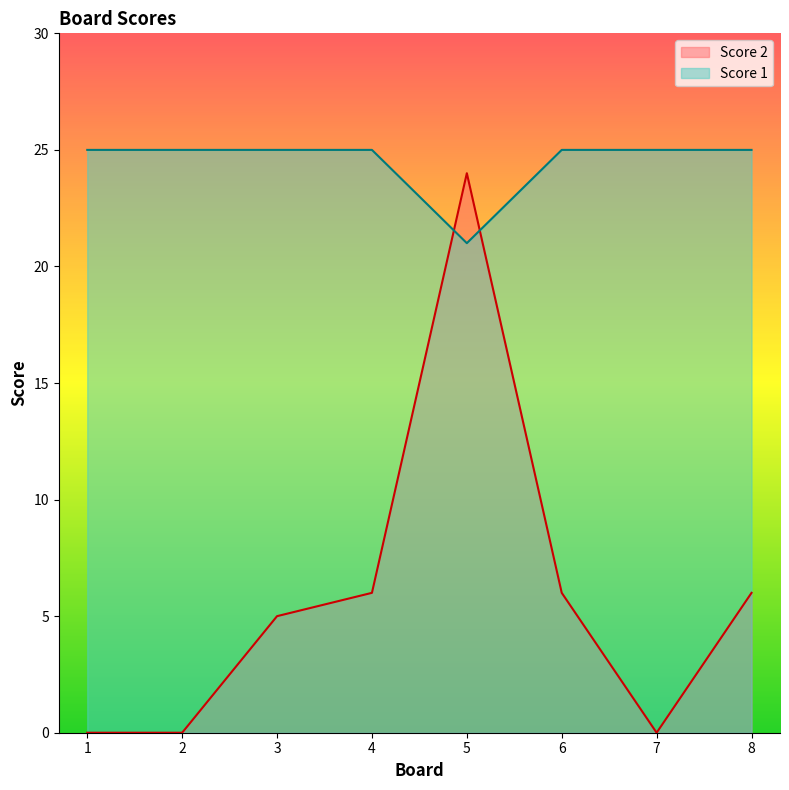

Which series has the widest spread of values?

Score 2